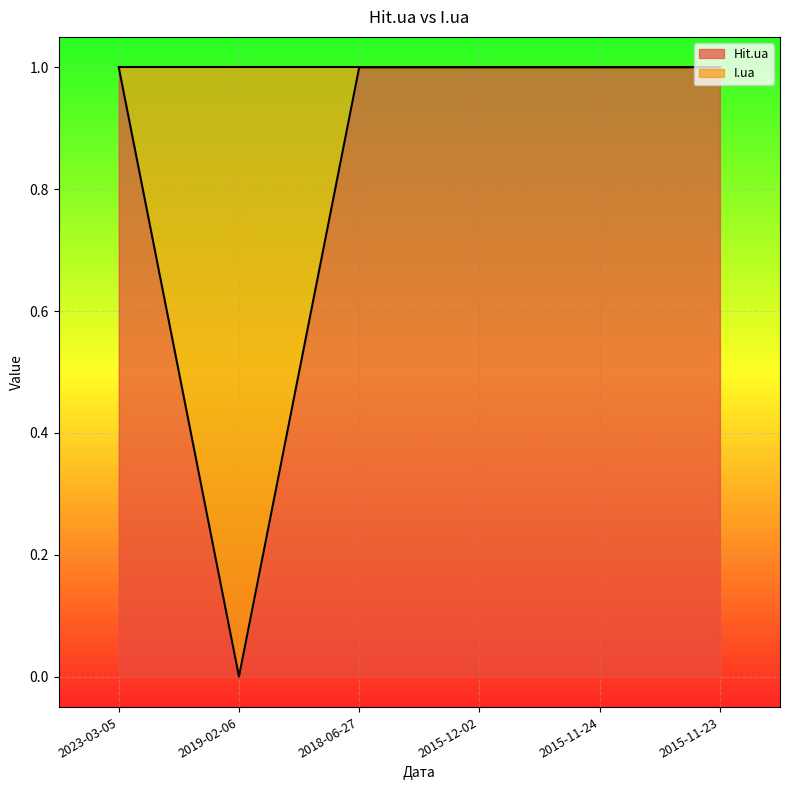

Is it true that the value at 2015-12-02 is 1?

True